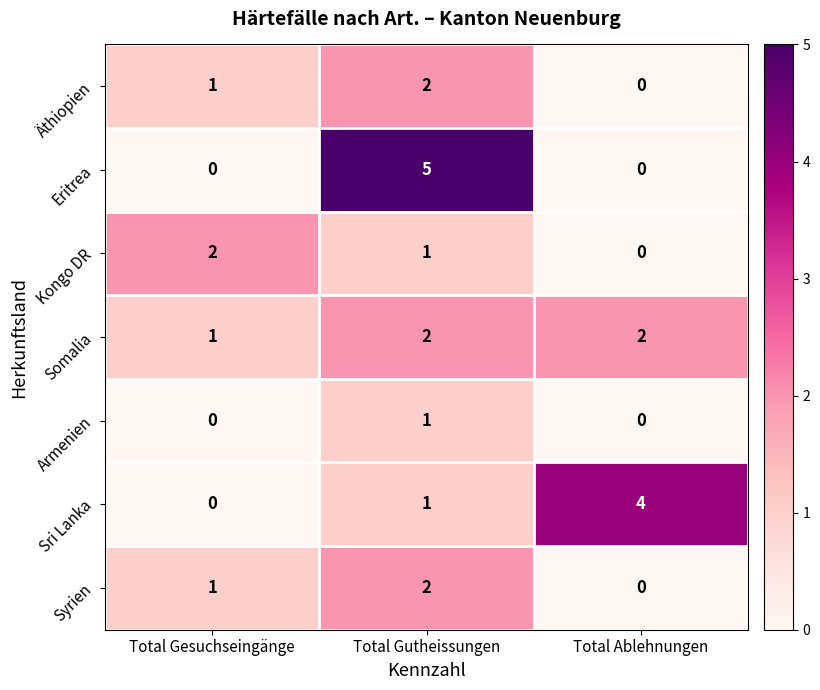

List the labels in order of Kongo DR value, largest first.

Total Gesuchseingänge, Total Gutheissungen, Total Ablehnungen